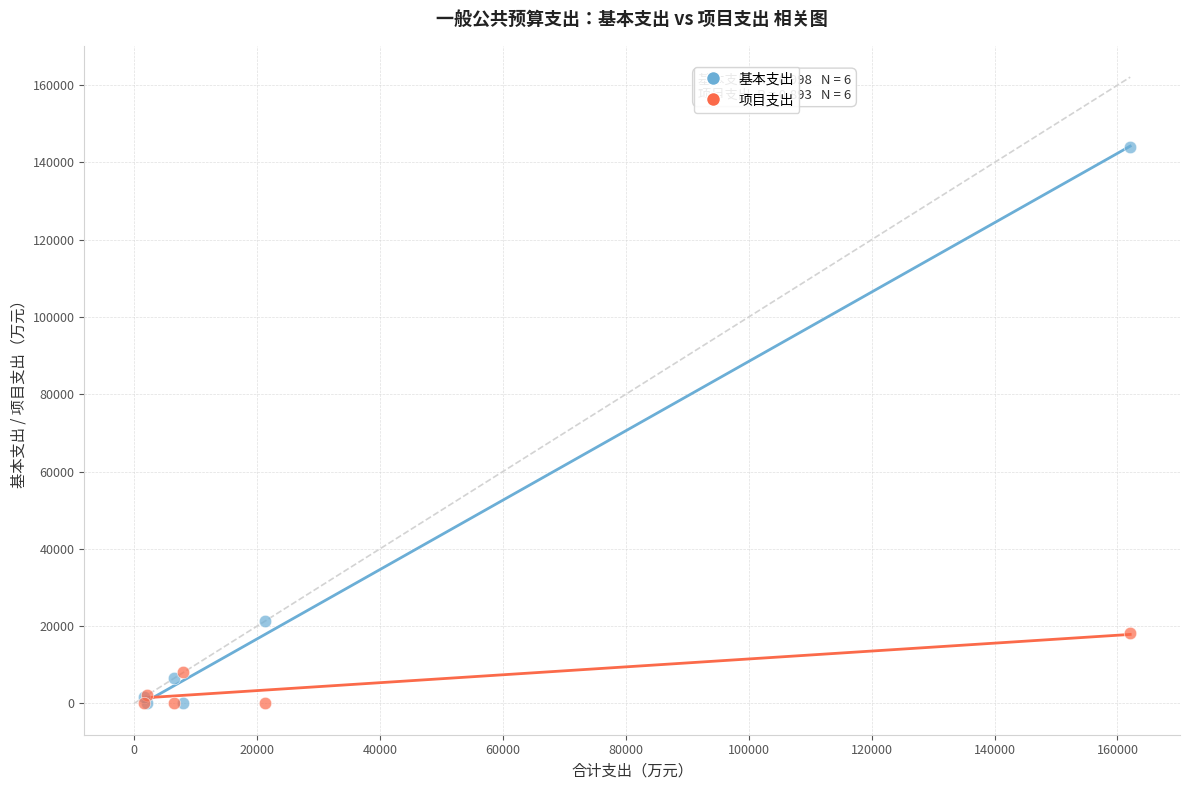

In the 基本支出 series, what Y value is closest to 71984?

21339.5